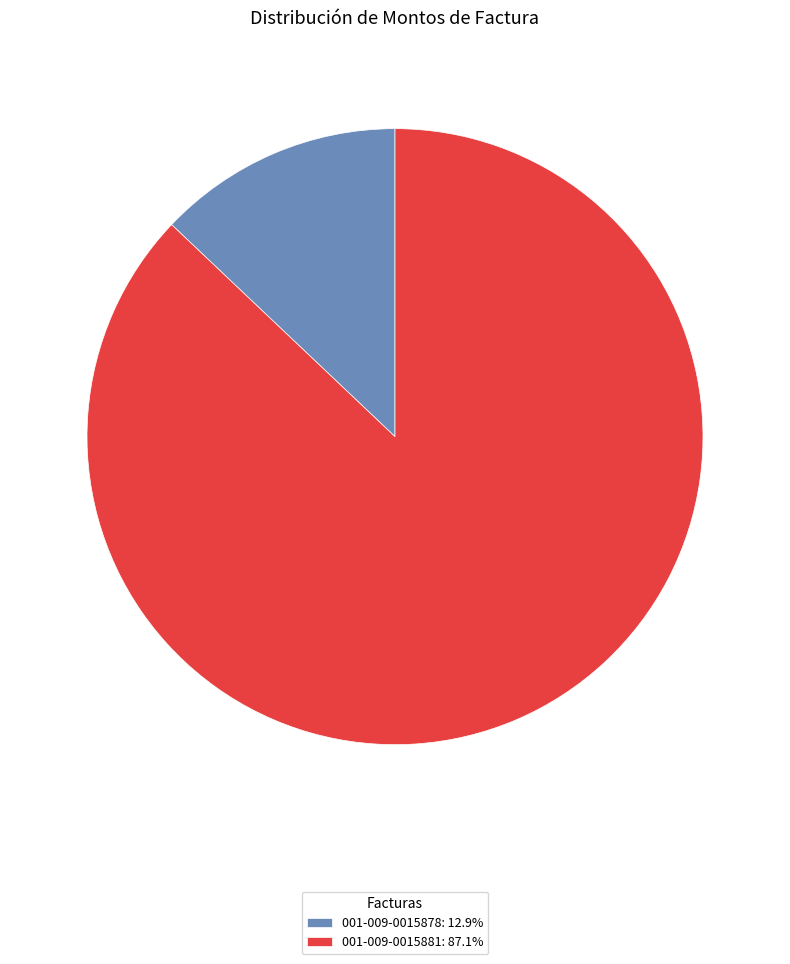

Do 001-009-0015881 and 001-009-0015878 together represent more than half of the pie?

Yes